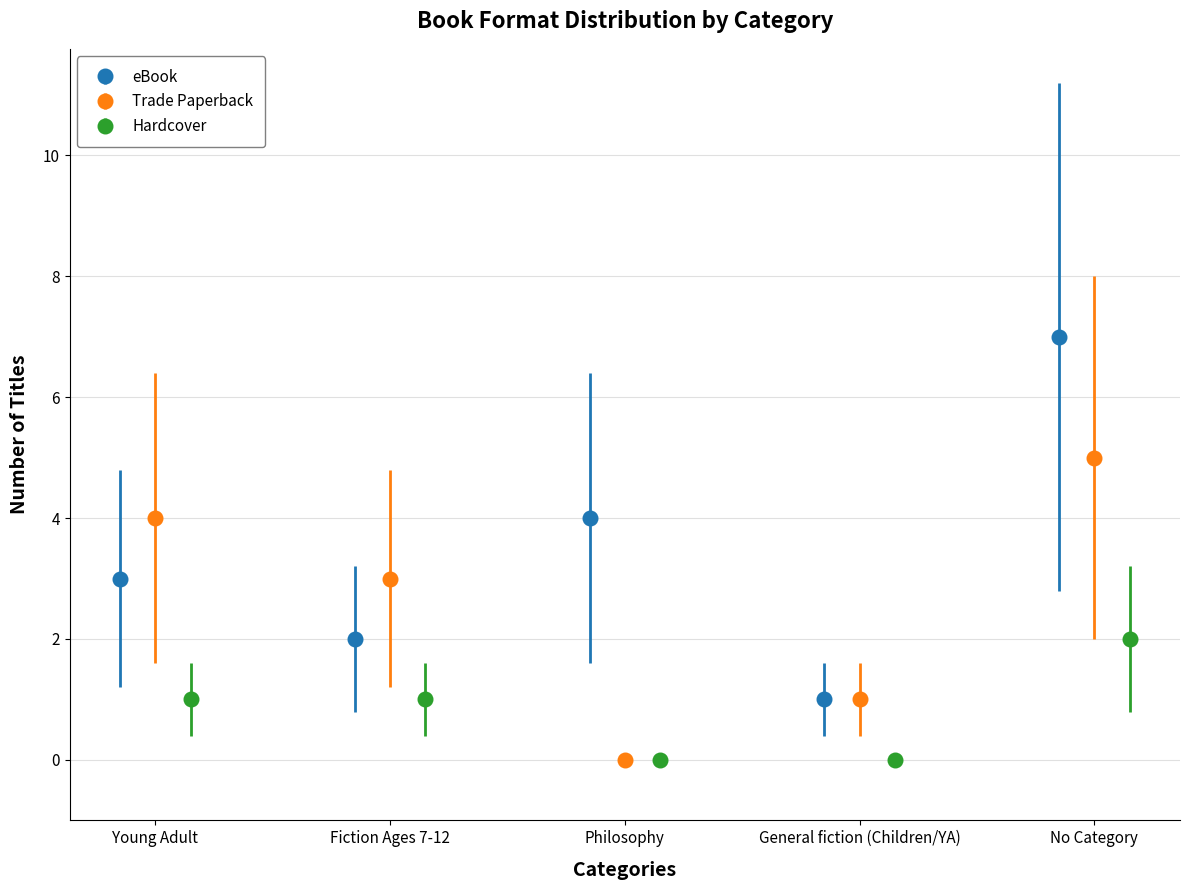

What is the maximum value for eBook?

7